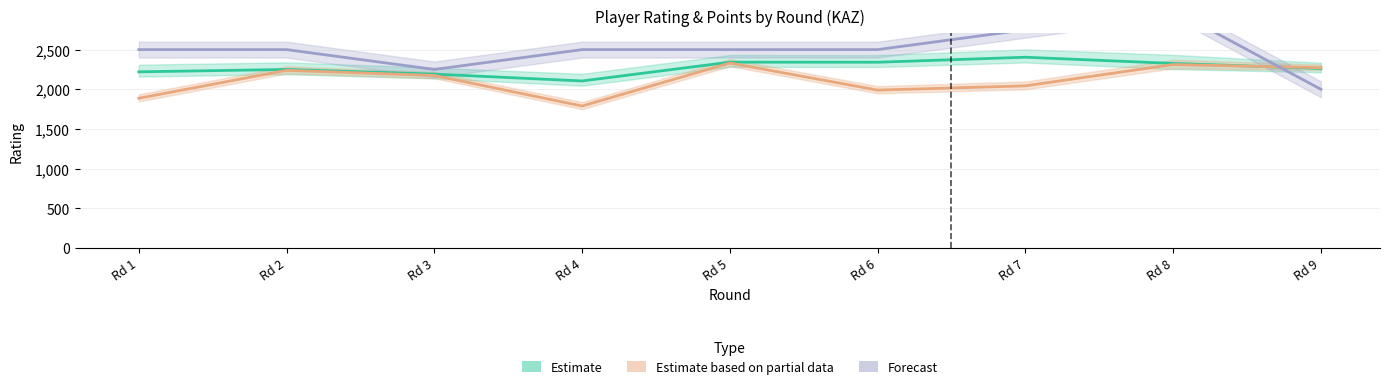

What is the sum of all Estimate values?

20441.0